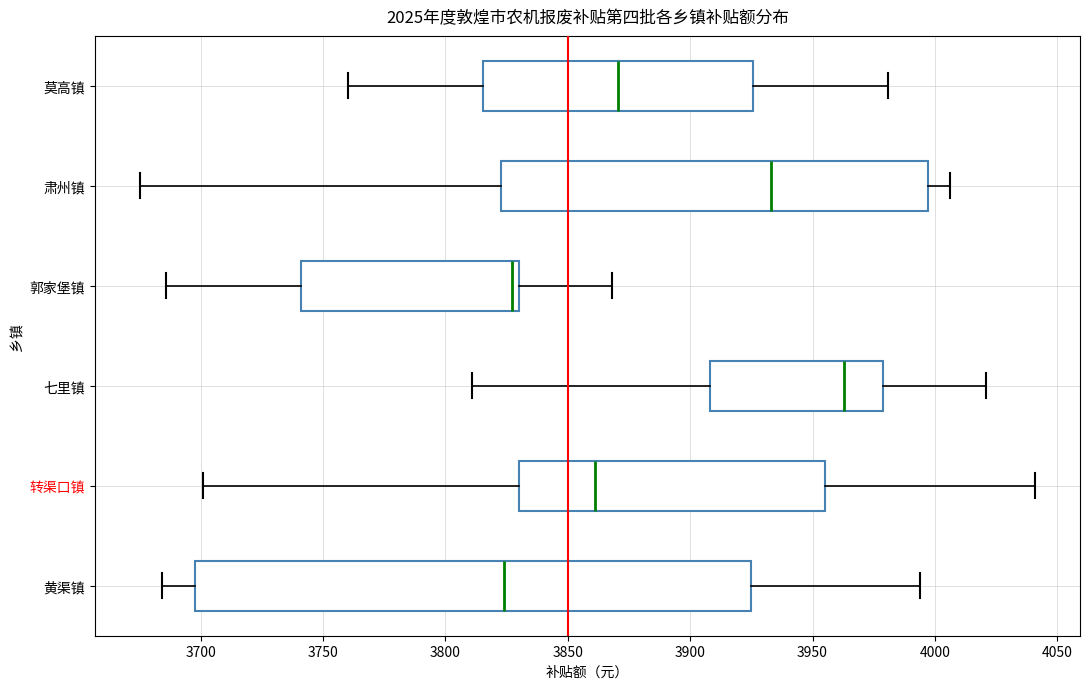

Reading bottom to top, read every box against the x-axis: the position of its median line, the range the box covers, and the ends of its whiskers. The values are not printed on the chart, so give them approximately, as read against the axis.

黄渠镇: median 3825, box 3700 to 3925, whiskers 3685 to 3995
转渠口镇: median 3860, box 3830 to 3955, whiskers 3700 to 4040
七里镇: median 3965, box 3910 to 3980, whiskers 3810 to 4020
郭家堡镇: median 3825, box 3740 to 3830, whiskers 3685 to 3870
肃州镇: median 3935, box 3825 to 3995, whiskers 3675 to 4005
莫高镇: median 3870, box 3815 to 3925, whiskers 3760 to 3980